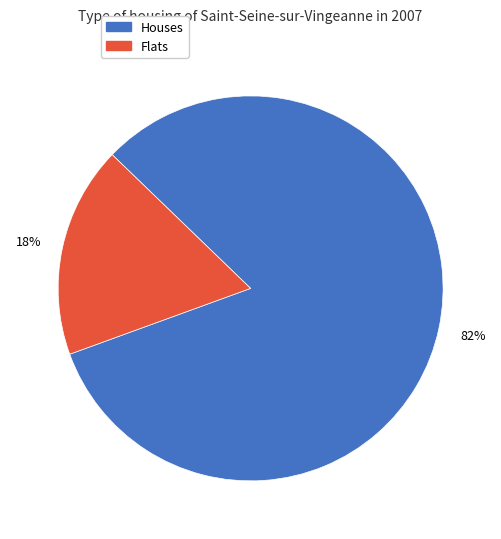

How many slices are in this pie chart?

2